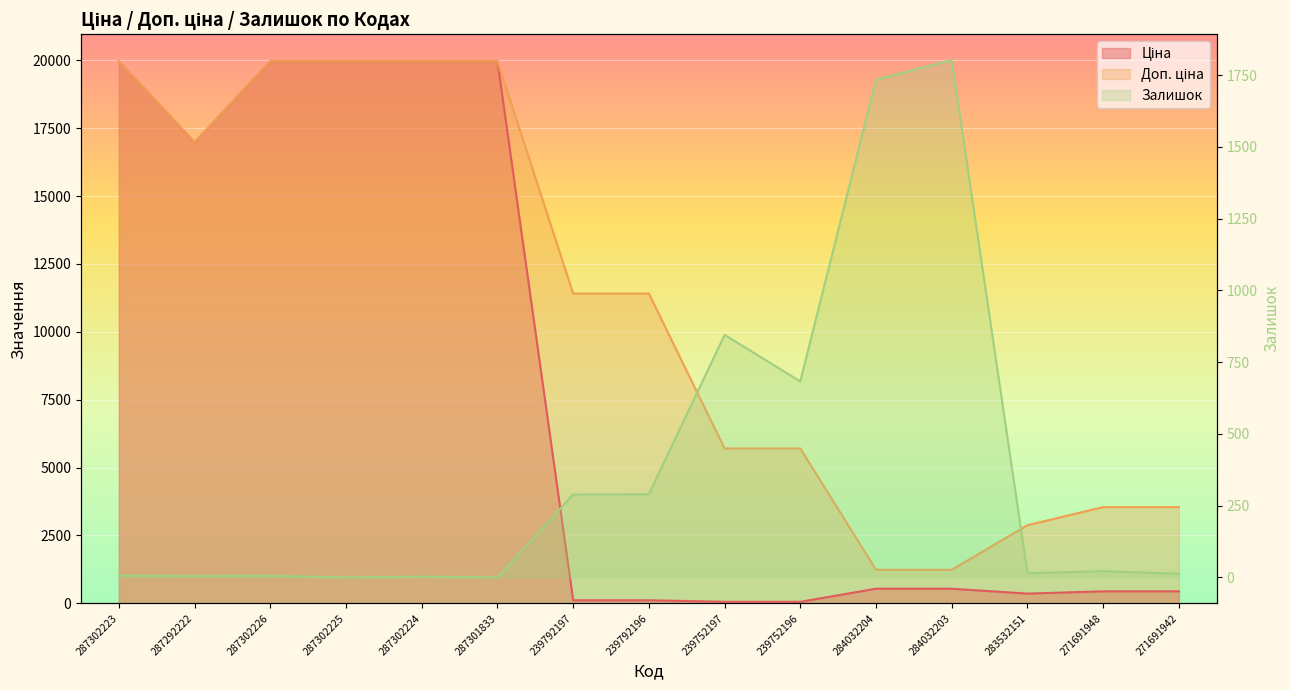

List the series in order of their overall mean, lowest first.

Залишок, Ціна, Доп. ціна